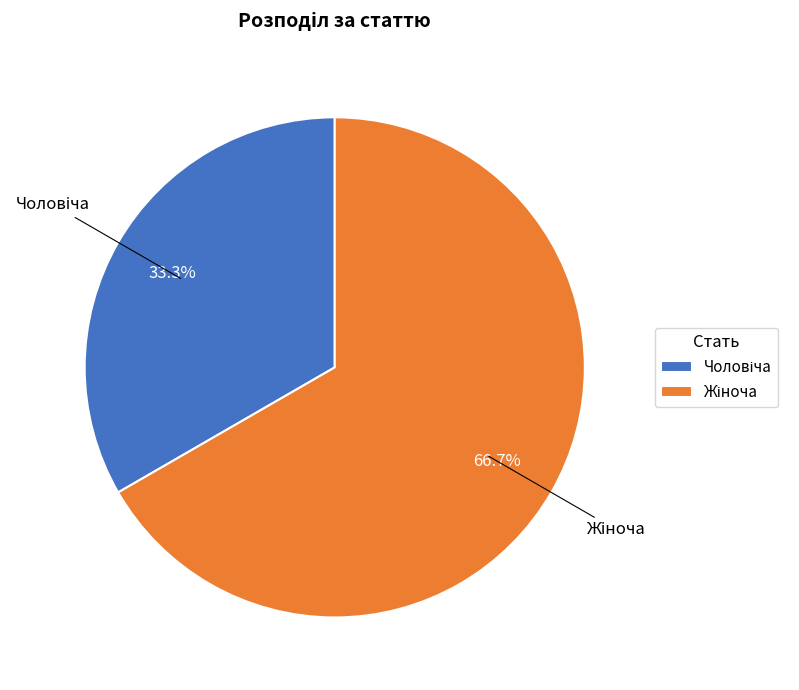

How many segments does this pie chart have?

2